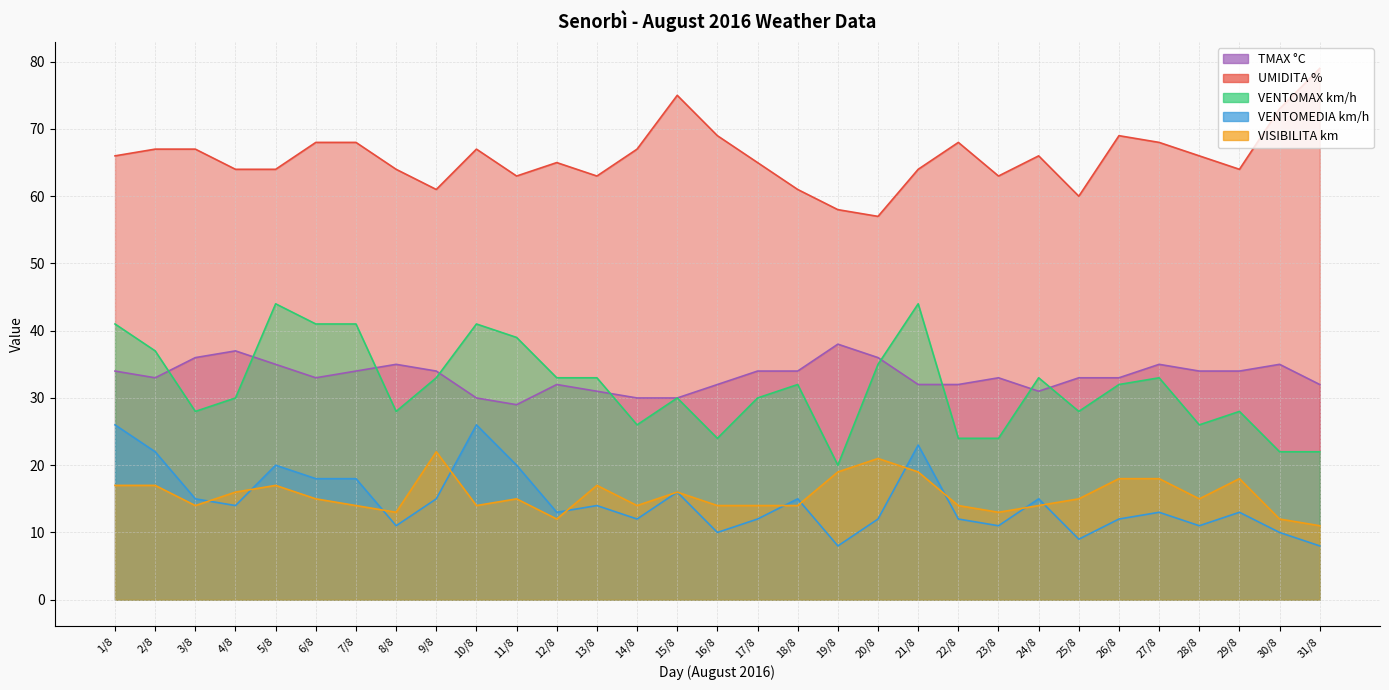

What is the label of the 11th point from the left?

11/8